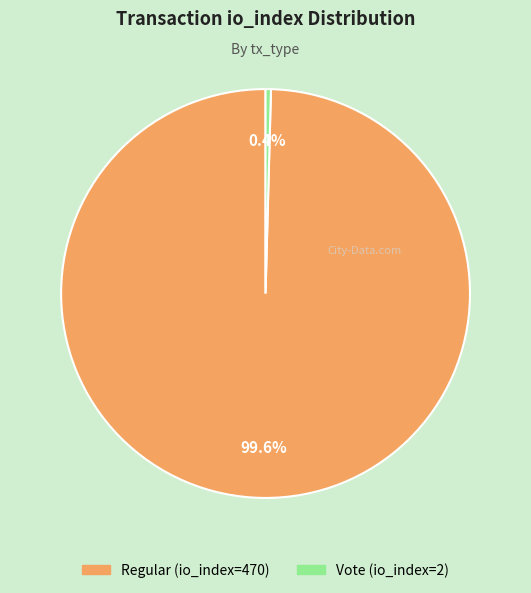

Which has a higher value, Vote (io_index=2) or Regular (io_index=470)?

Regular (io_index=470)